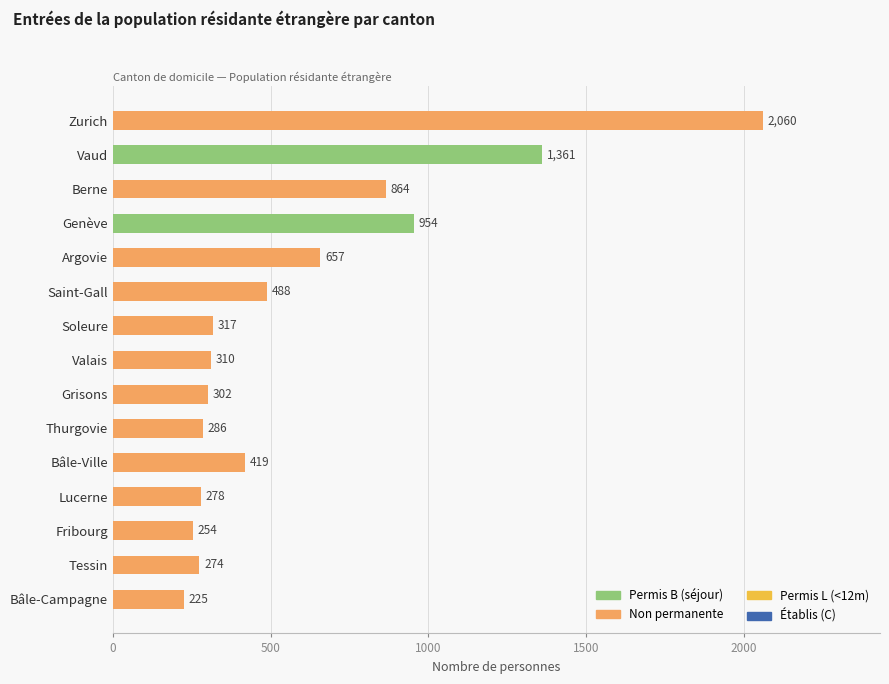

What is the difference between the second highest and second lowest values?

1107